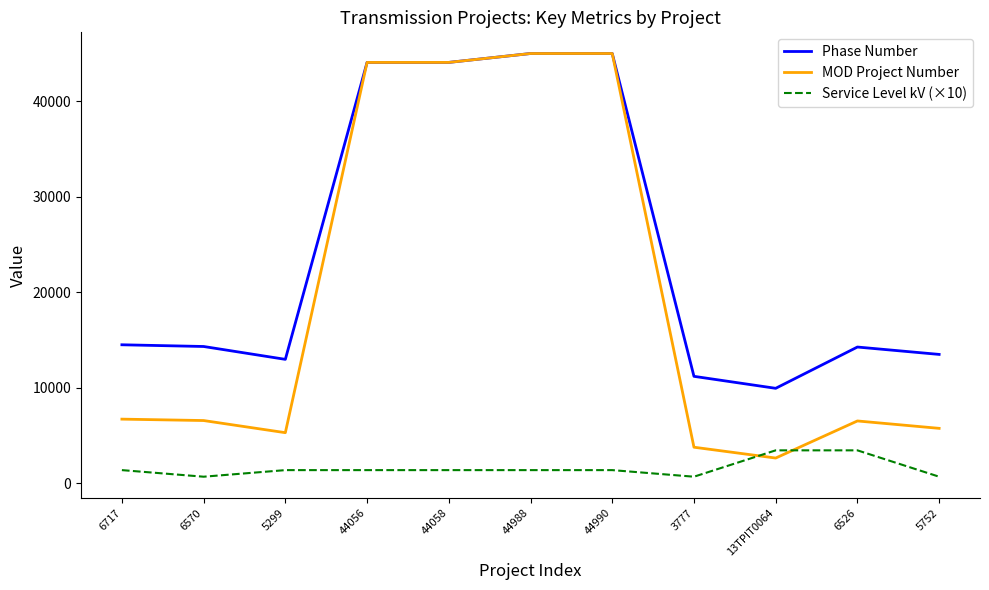

Is the value of MOD Project Number at 5299 greater than the value of Phase Number at 44988?

No